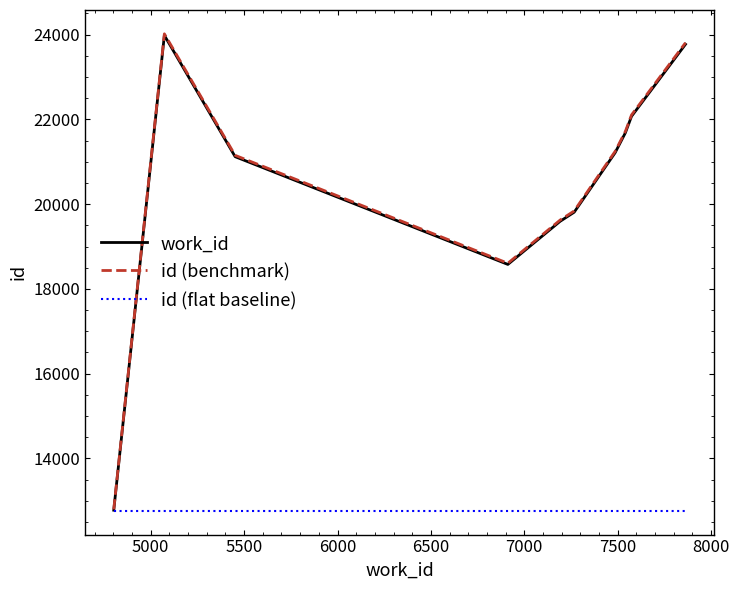

True or false: work_id and id (benchmark) cross at least once.

False